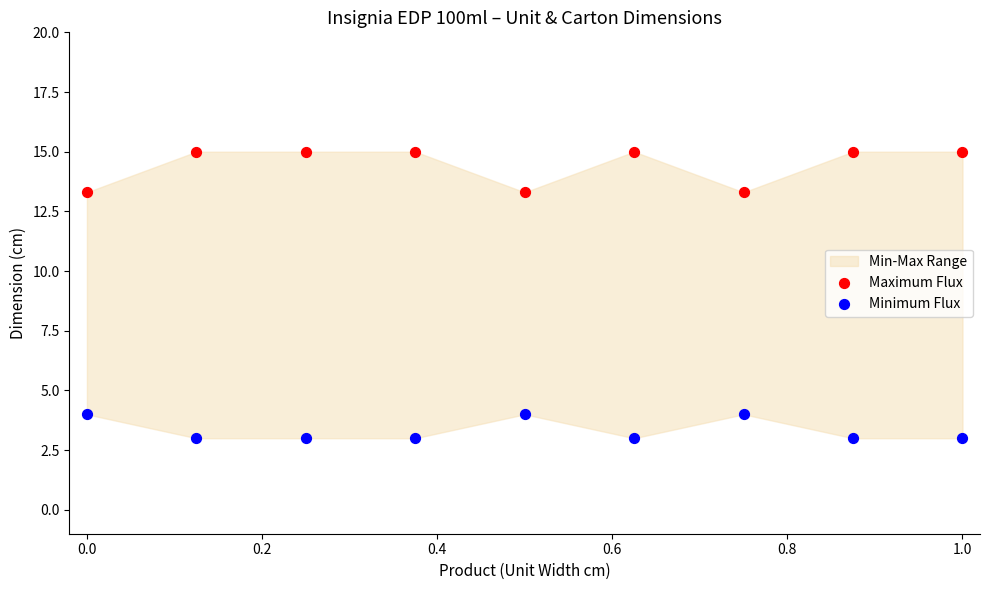

Which series reaches the maximum Y coordinate?

Maximum Flux